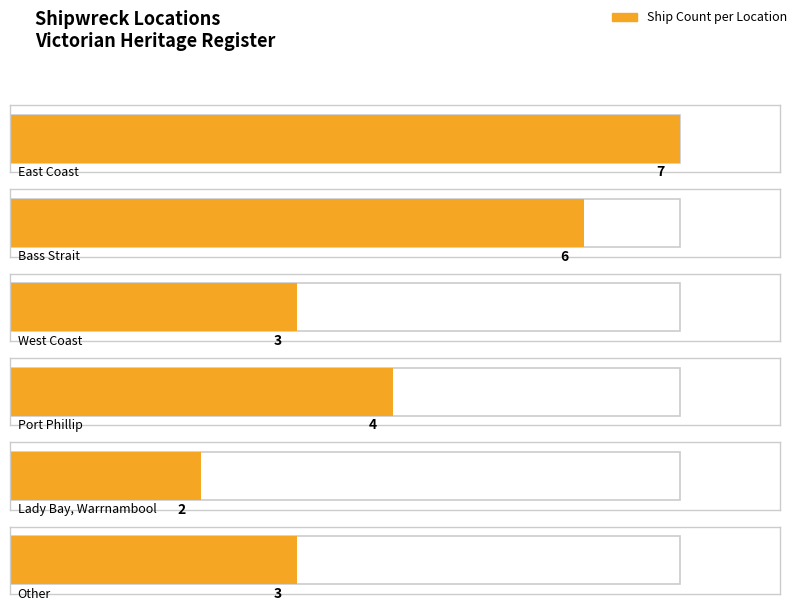

Is it true that the value at Other is 2?

False